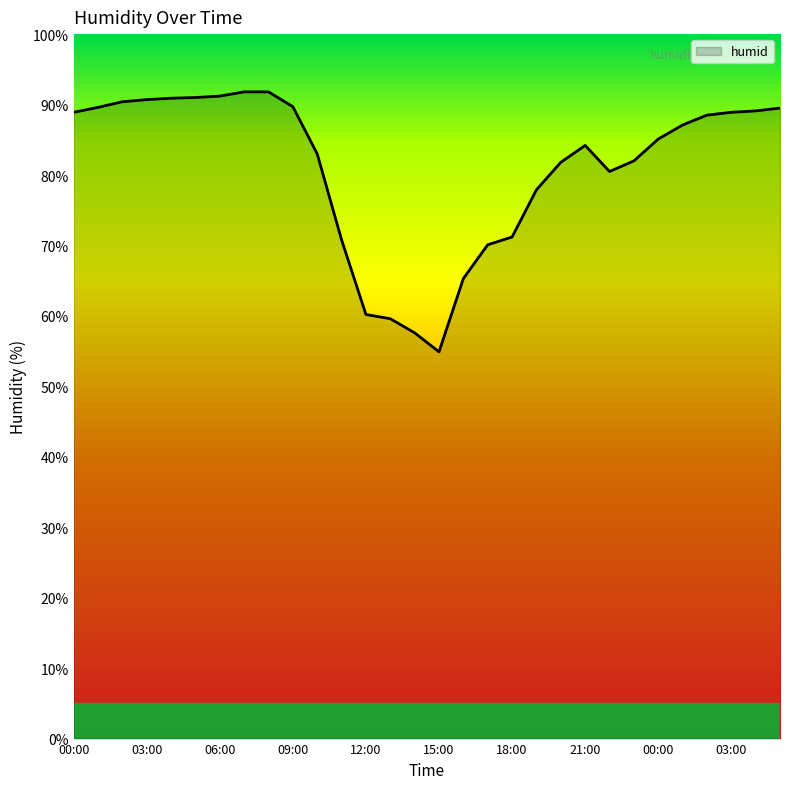

What is the minimum value shown in the chart?

54.9